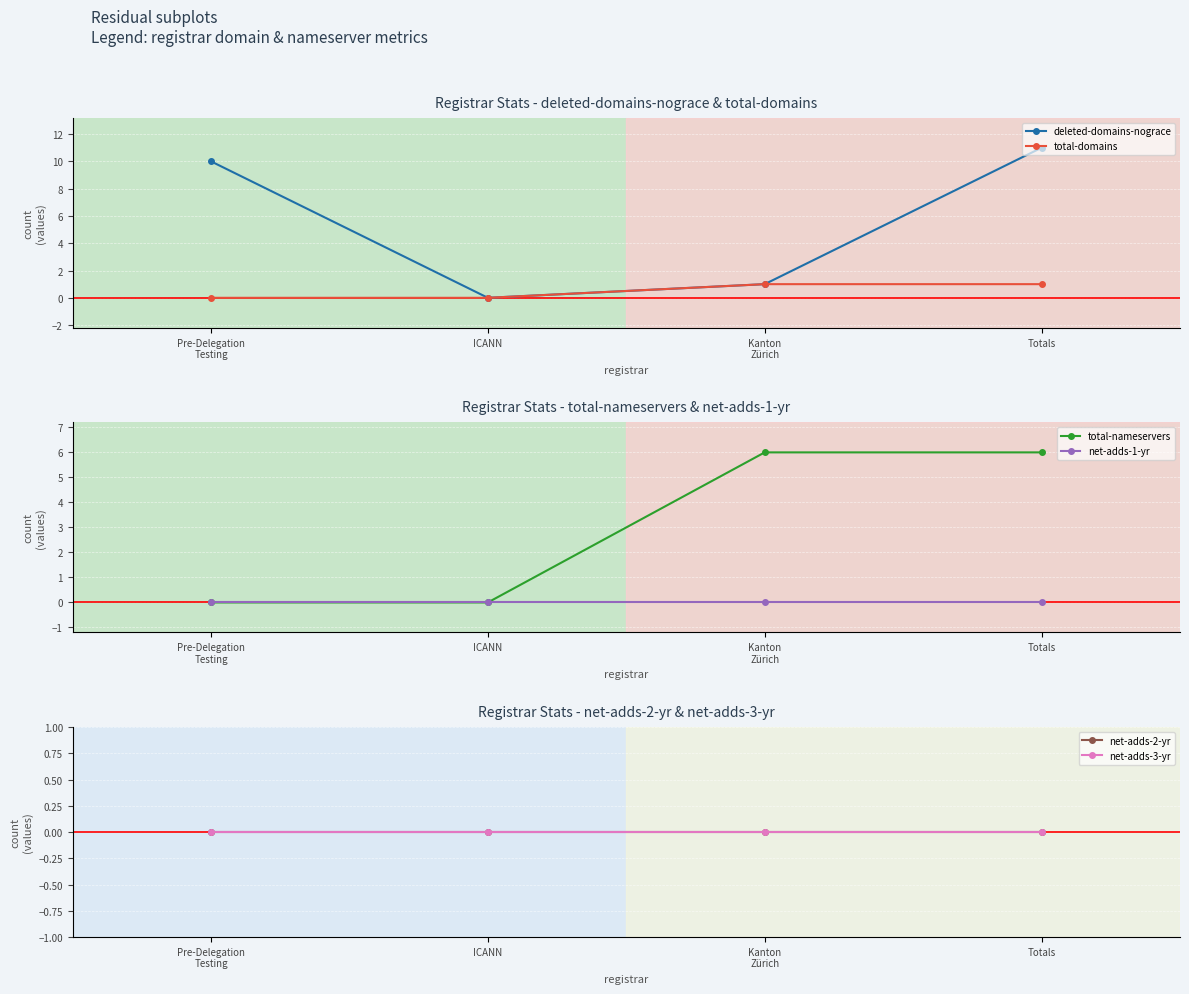

What is the greatest value displayed?

11